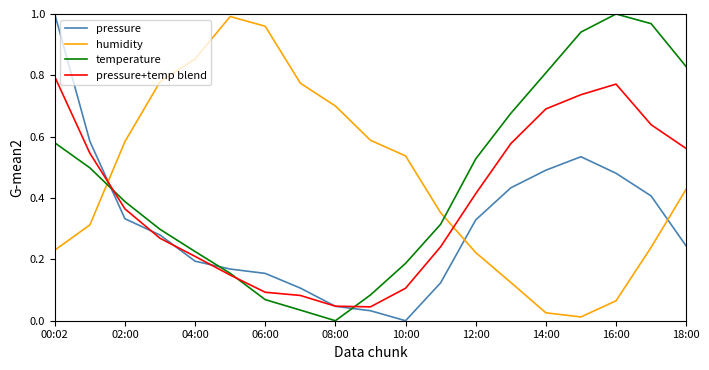

True or false: pressure+temp blend and temperature cross at least once.

True